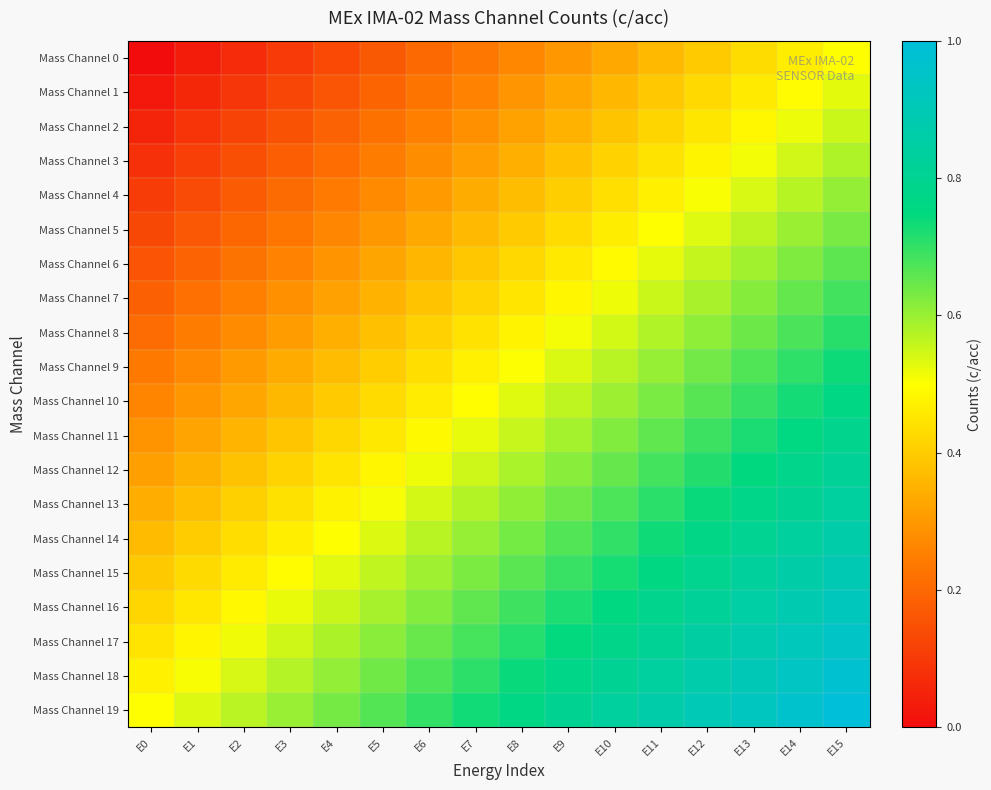

Which series has the largest total across all categories?

Mass Channel 19